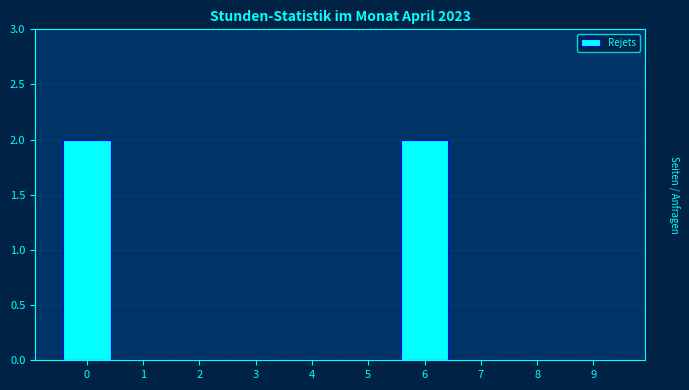

Reading left to right, transcribe all the data shown in this chart.

0=2	1=0	2=0	3=0	4=0	5=0	6=2	7=0	8=0	9=0